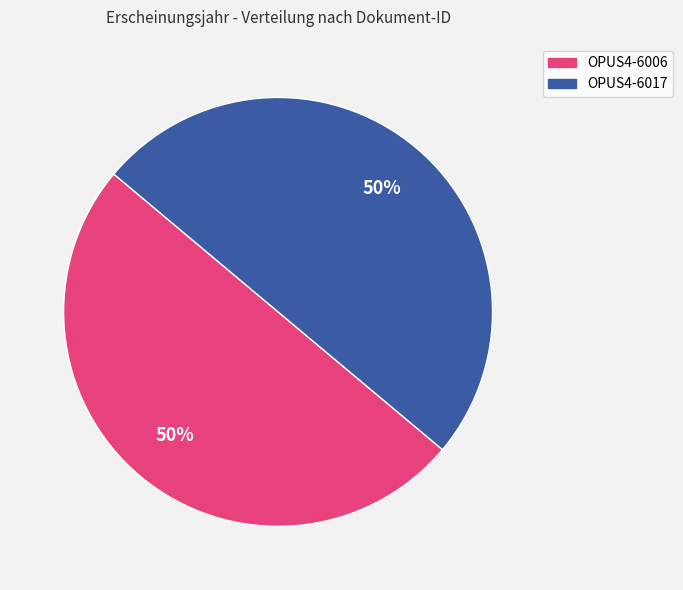

To the nearest percent, what percentage of the pie is OPUS4-6017?

50%